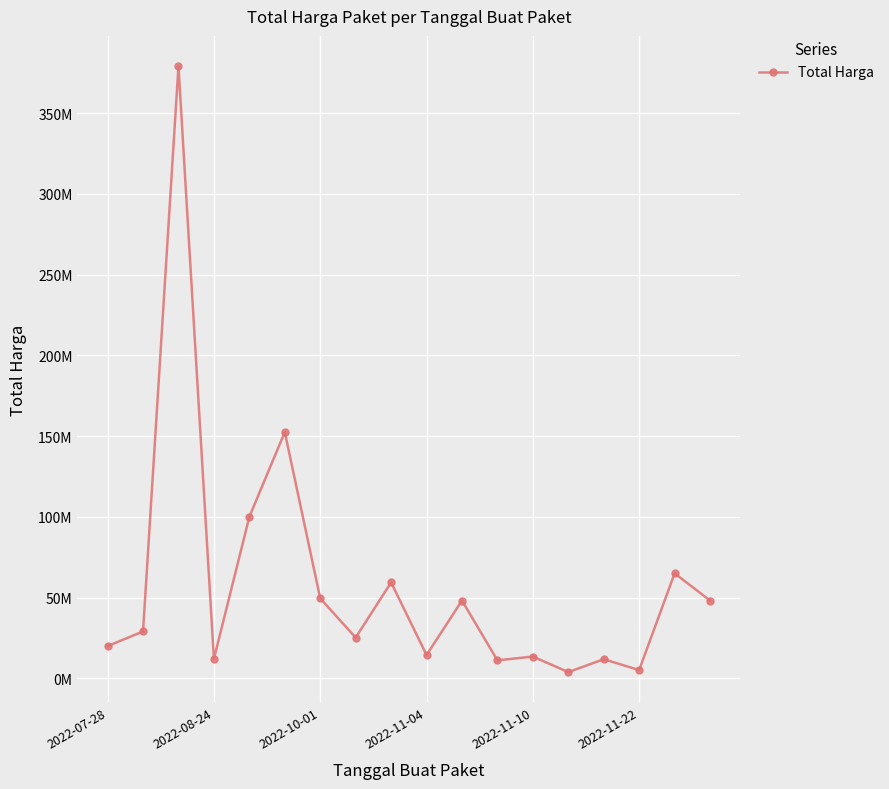

Reading right to left, transcribe all the data shown in this chart.

48140000	65000000	5093000	11800000	3825000	13442000	11100000	48140000	14400000	59375000	25200000	49478000	152477000	100000000	12000000	379075000	29000000	19950000